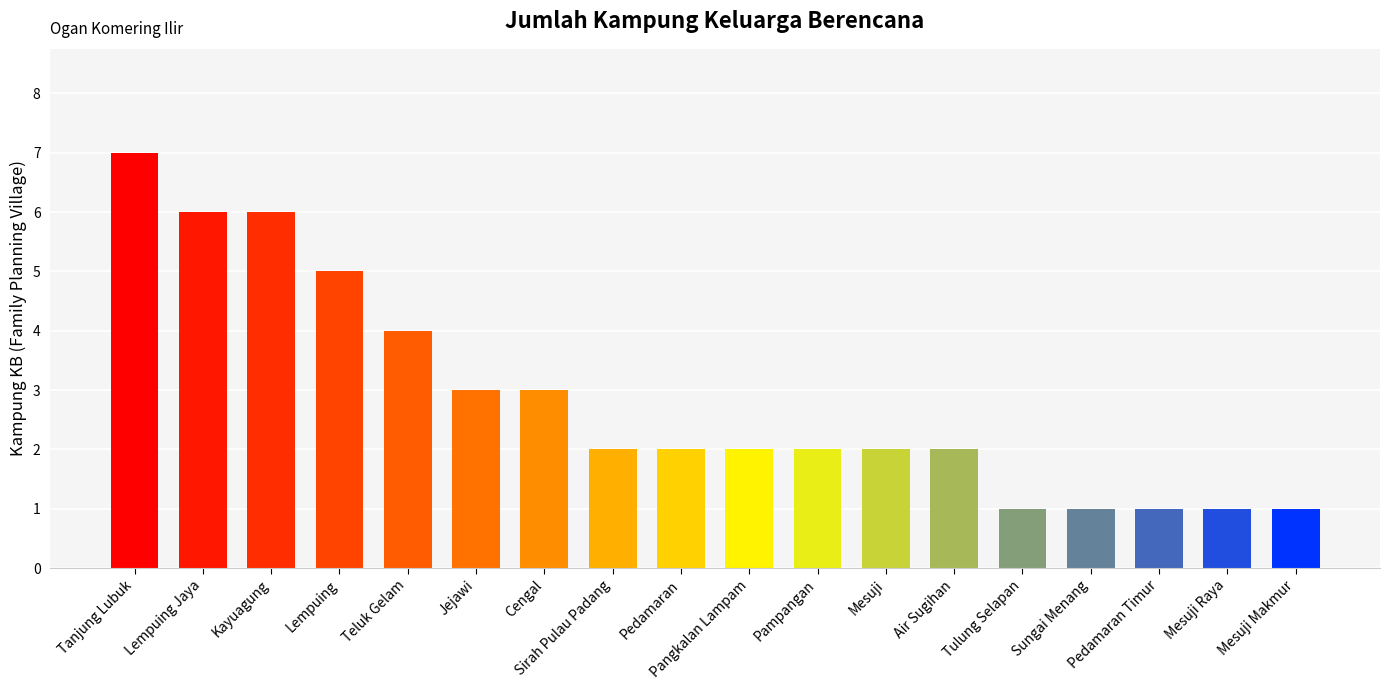

What is the label of the 4th bar from the right?

Sungai Menang